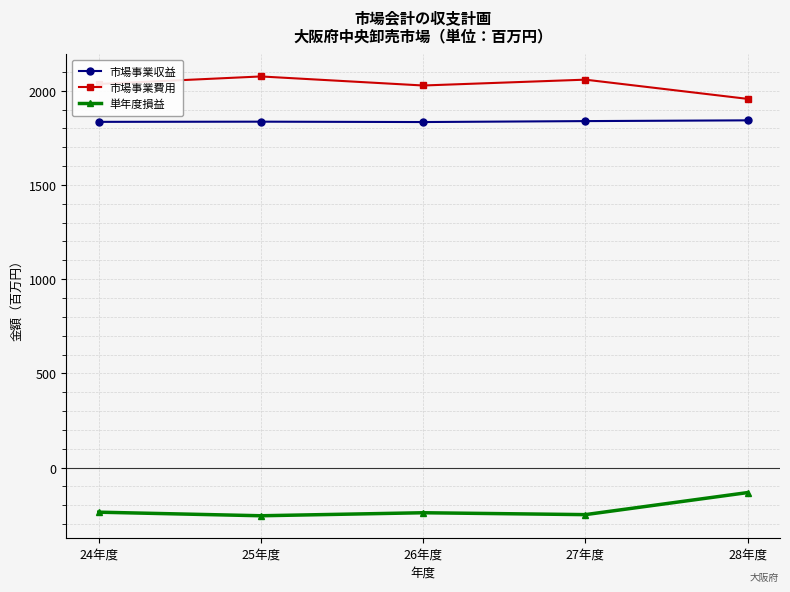

What is the sum of the 市場事業費用 values at 24年度 and 27年度?

4095